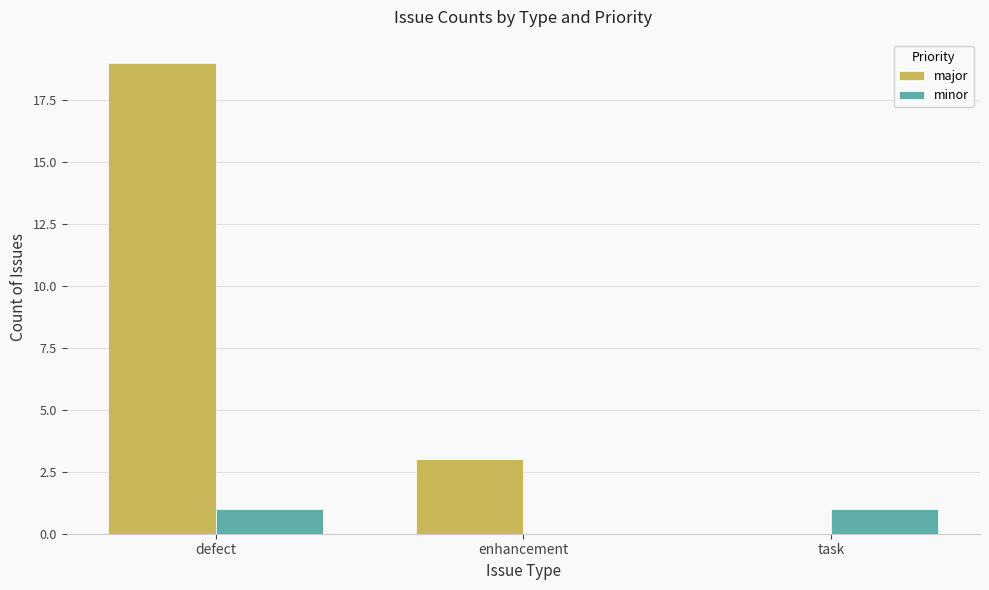

True or false: major has a value of 0 at task.

True